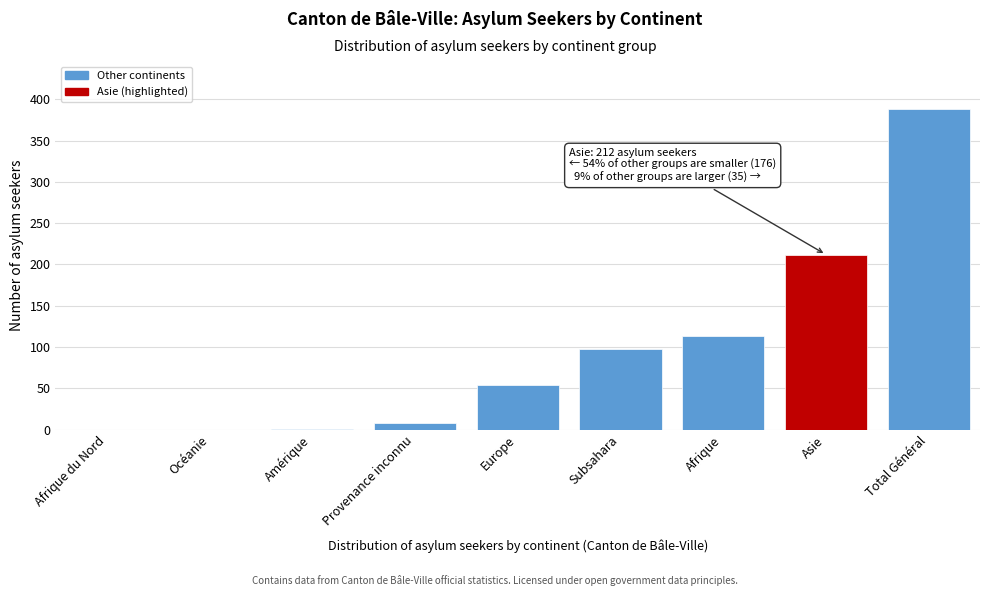

The value at Asie is 212. True or false?

True